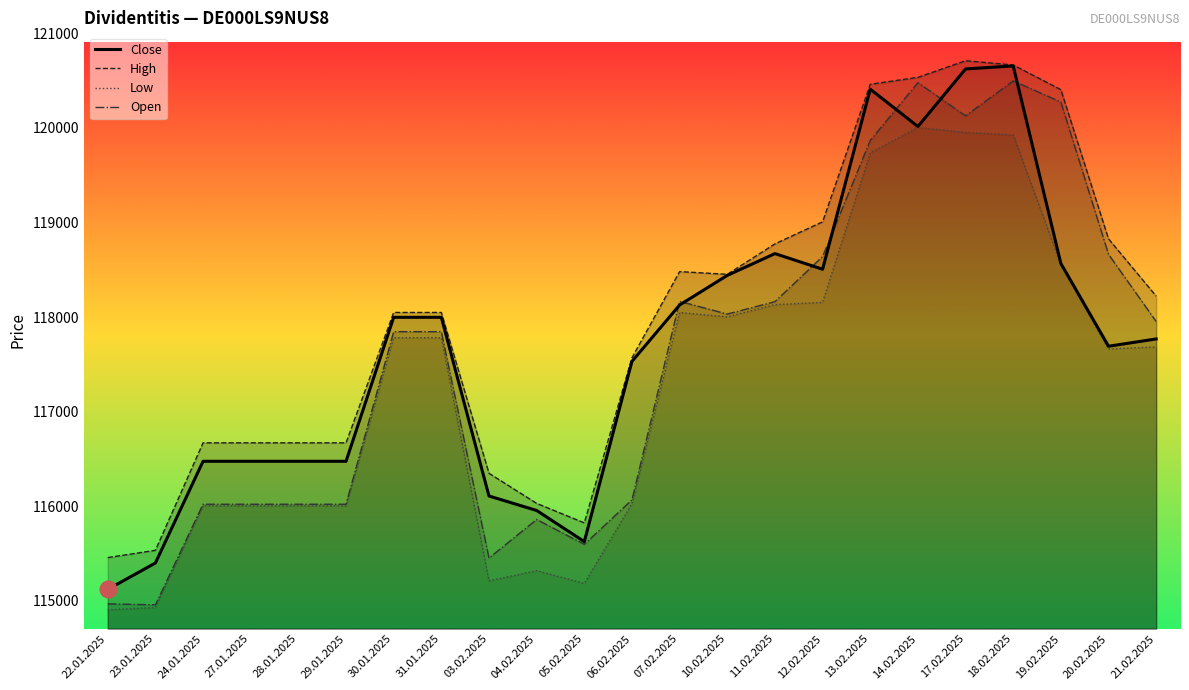

True or false: Close and High cross at least once.

False